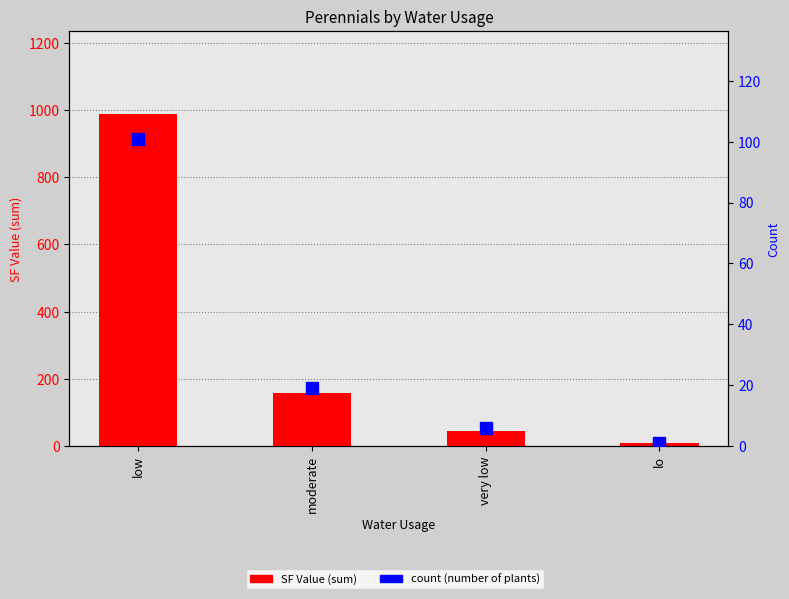

What is the difference between the count (number of plants) values at lo and very low?

5